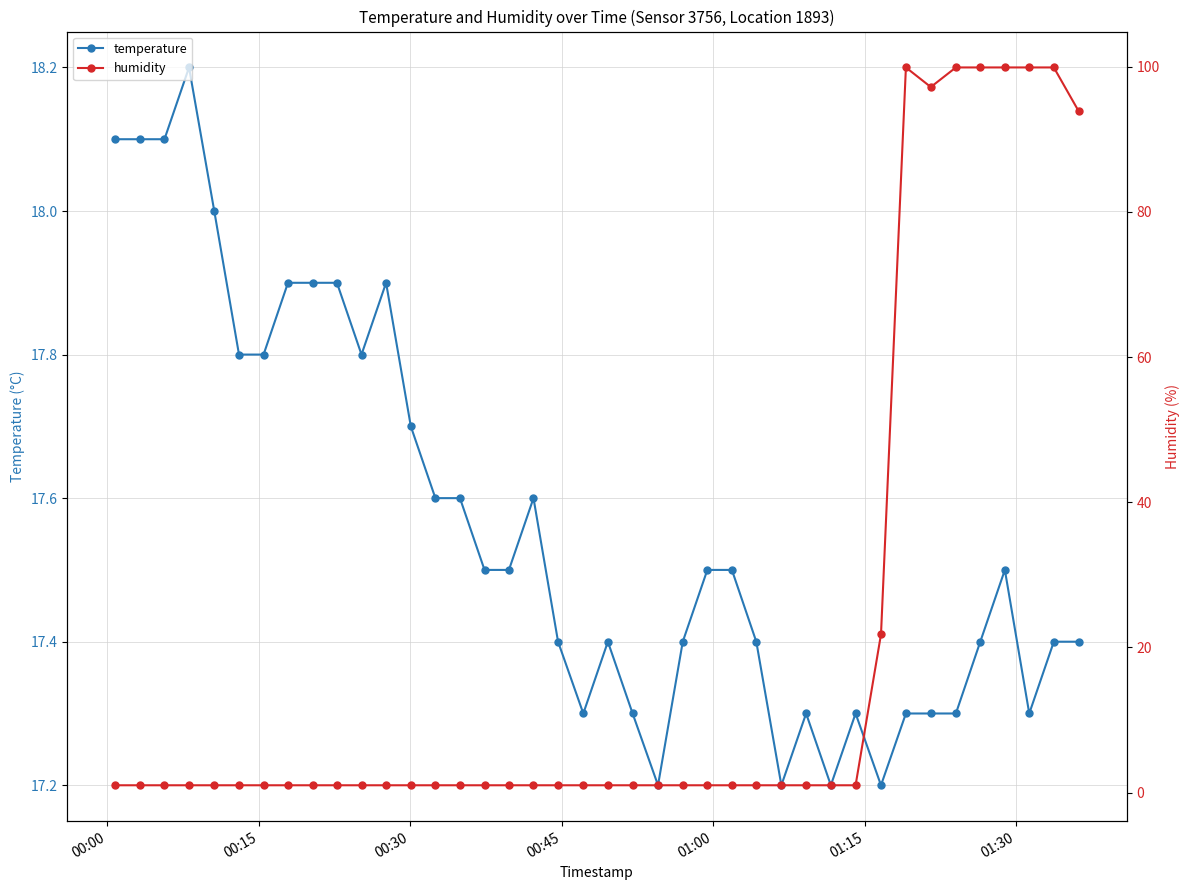

How many intersections are there between humidity and temperature?

1